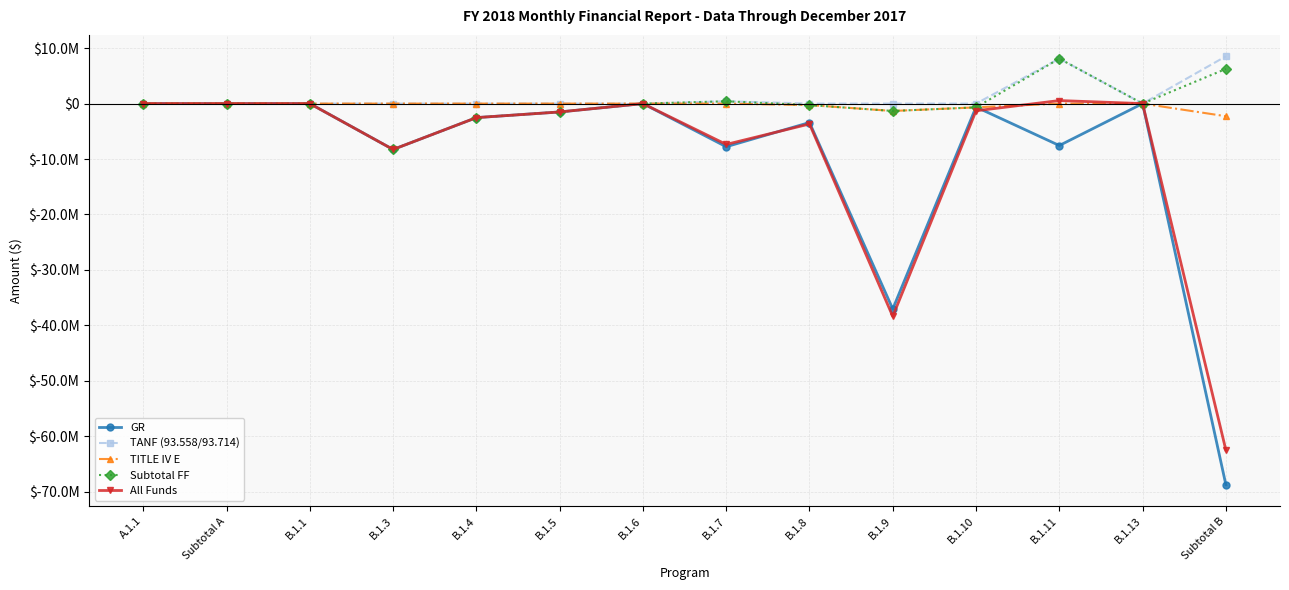

What are all the series names shown in the legend?

GR, TANF (93.558/93.714), TITLE IV E, Subtotal FF, All Funds